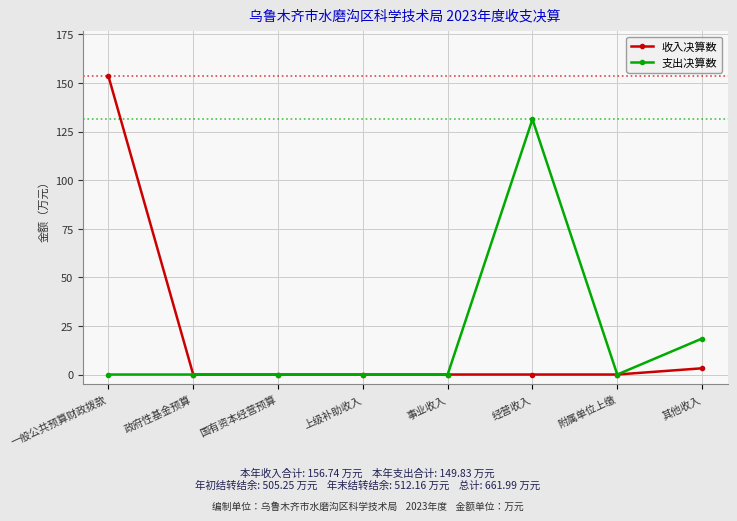

Does the chart have visible grid lines?

Yes